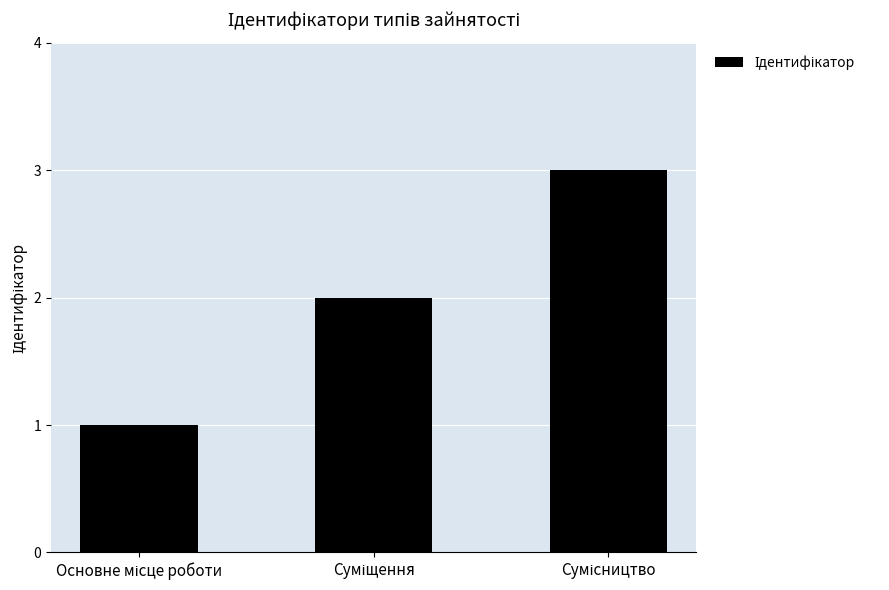

What is the maximum value shown in the chart?

3